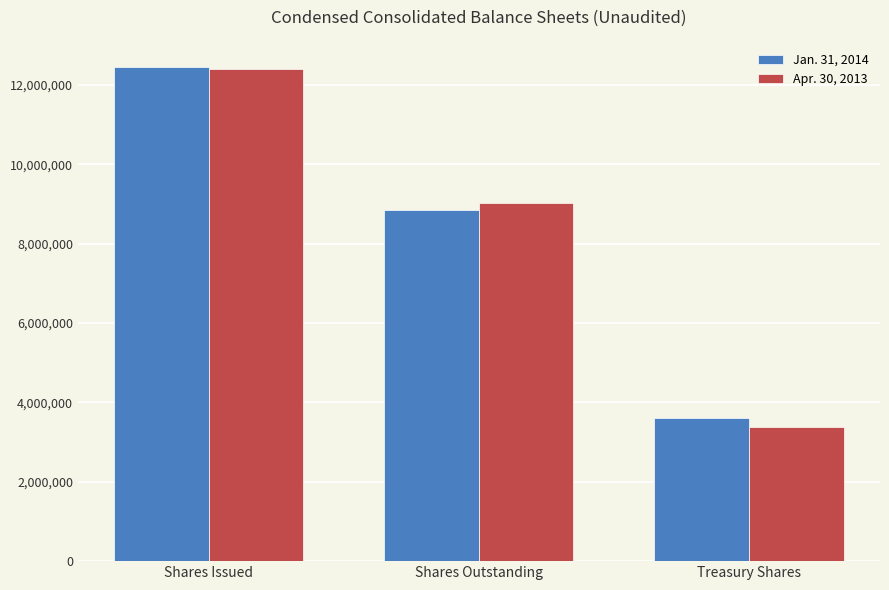

What is the value of the Apr. 30, 2013 bar at the 1st from the left?

12414659